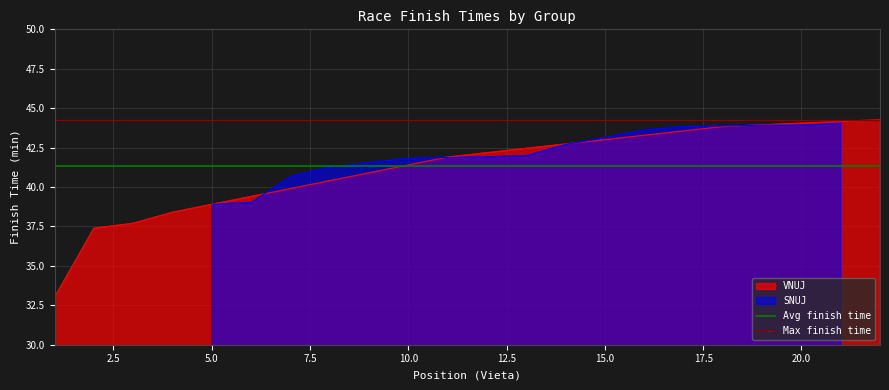

What is the highest value of the VNUJ series?

44.3